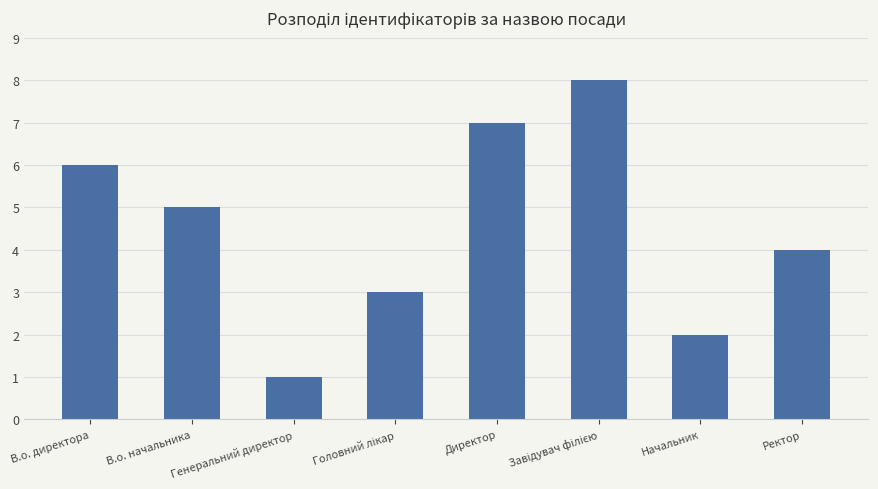

Count the number of categories in the chart.

8